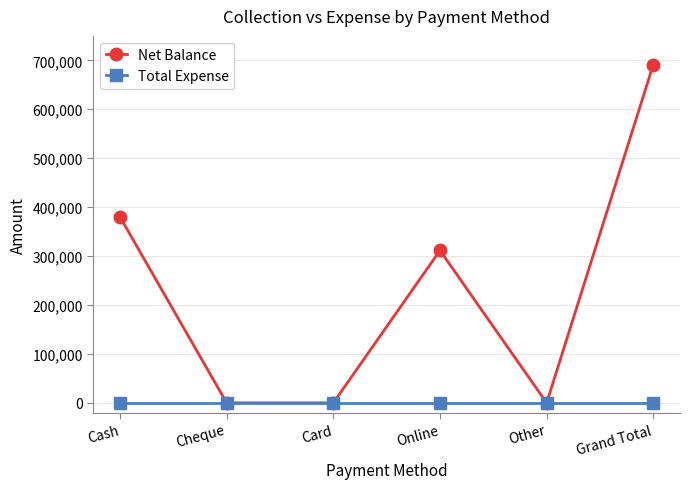

At which category is the sum across all series the highest?

Grand Total